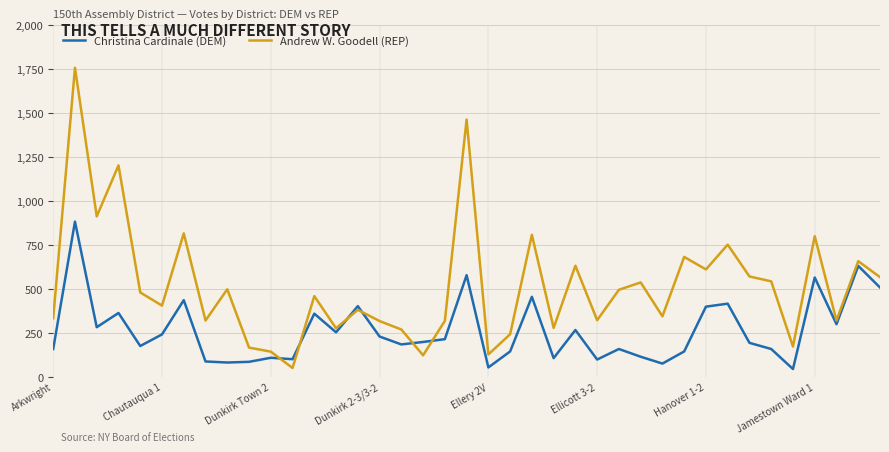

True or false: Christina Cardinale (DEM) and Andrew W. Goodell (REP) cross at least once.

True